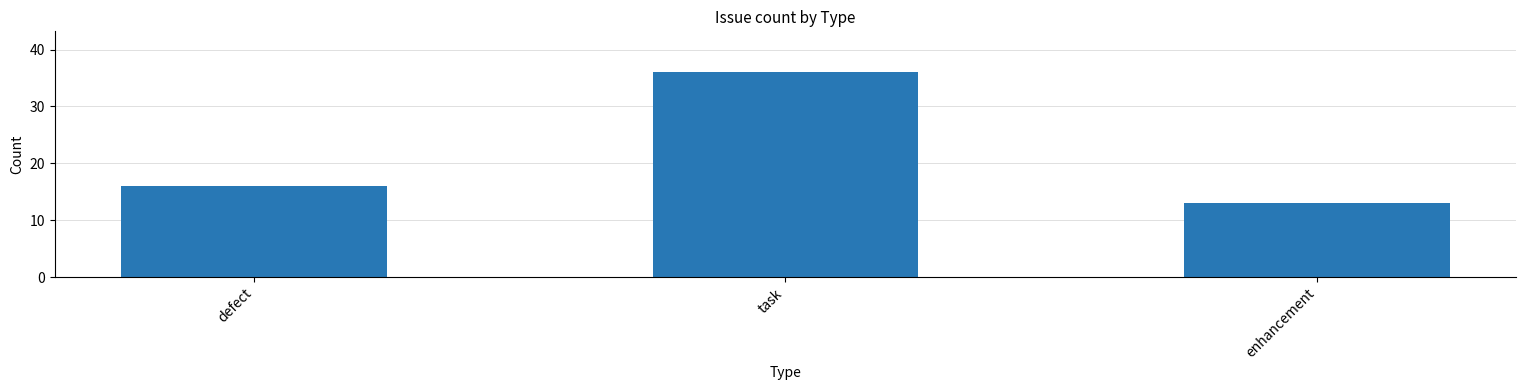

Reading left to right, transcribe all the data shown in this chart.

16	36	13